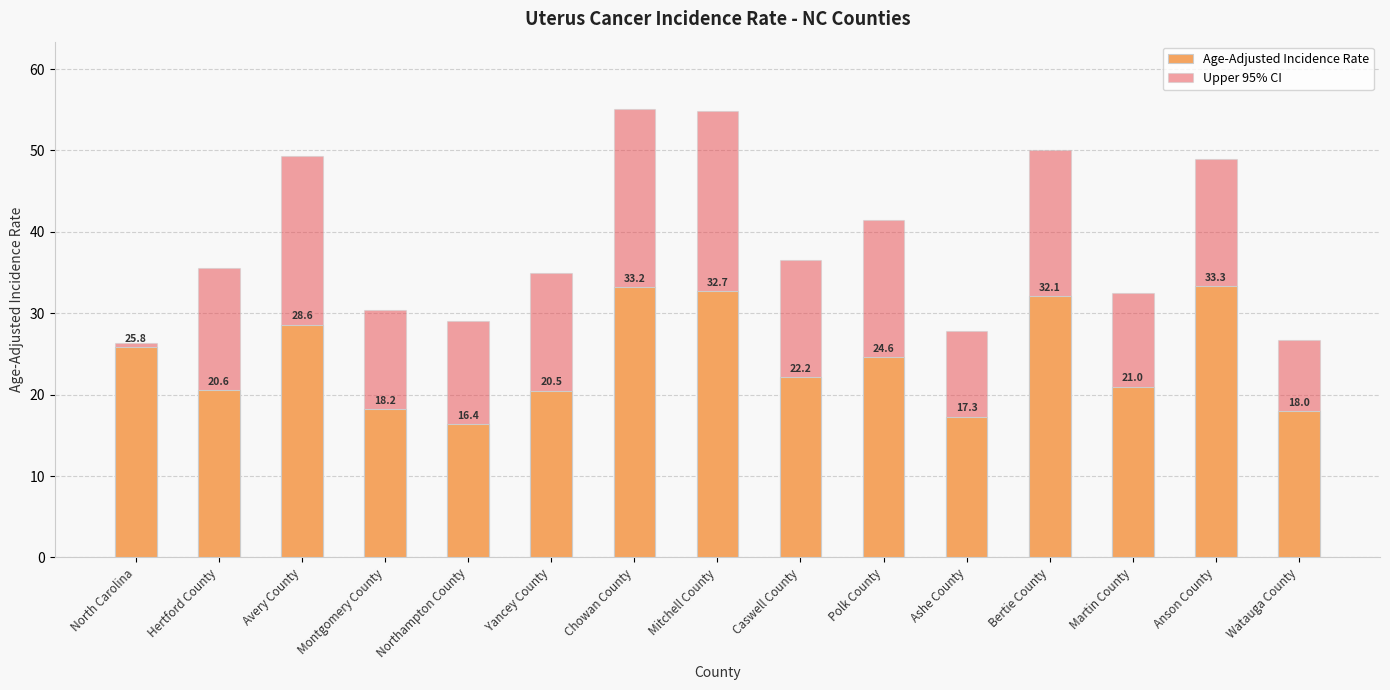

Is the value of Age-Adjusted Incidence Rate at Avery County greater than the value of Upper 95% CI at Martin County?

No